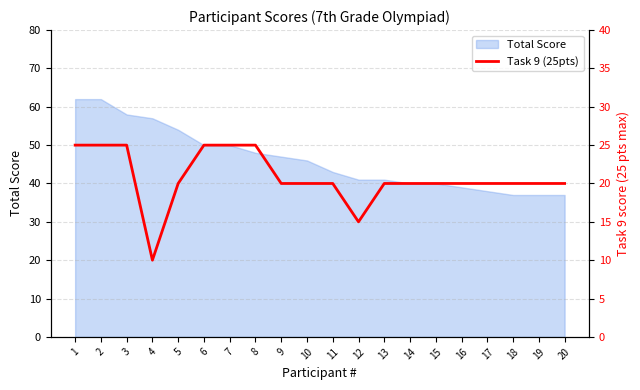

The chart shows a value of 25 at 2. True or false?

True